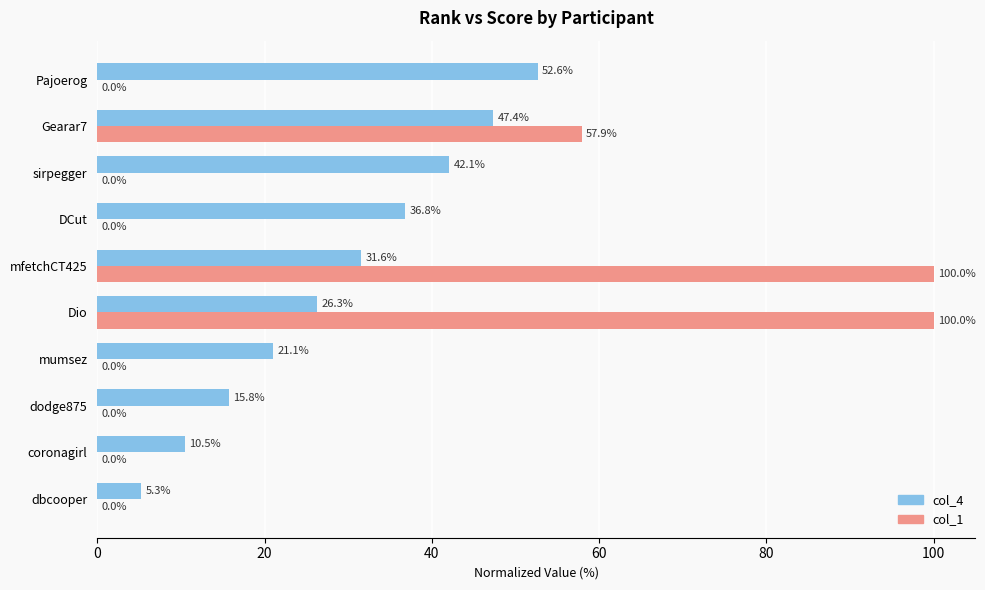

The value of col_4 at mfetchCT425 is 31.6. True or false?

True